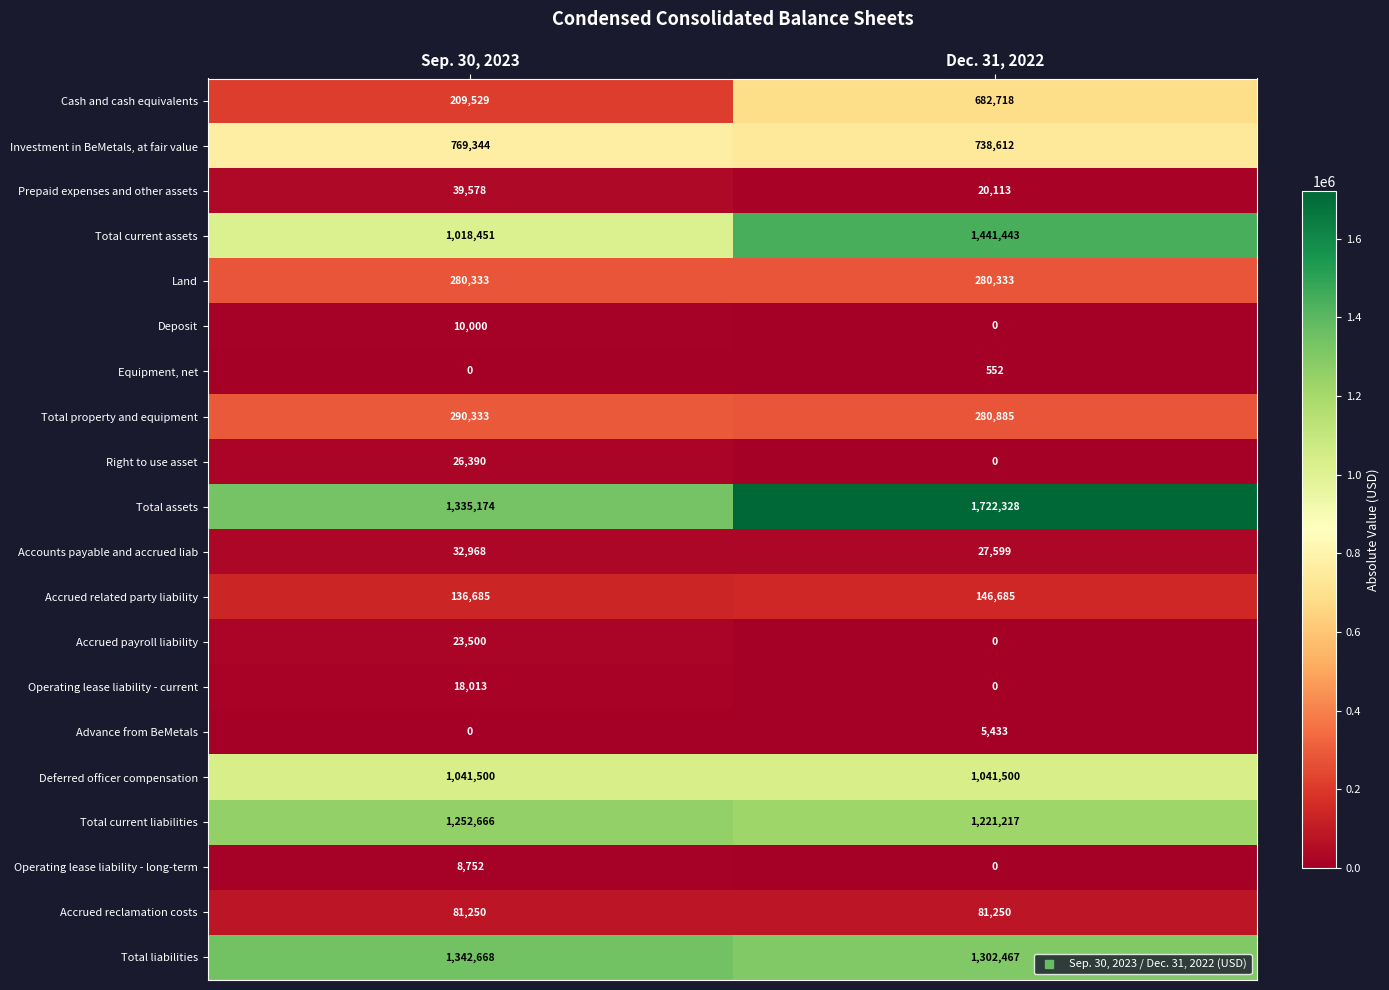

What is the total value across all series at Dec. 31, 2022?

8993135